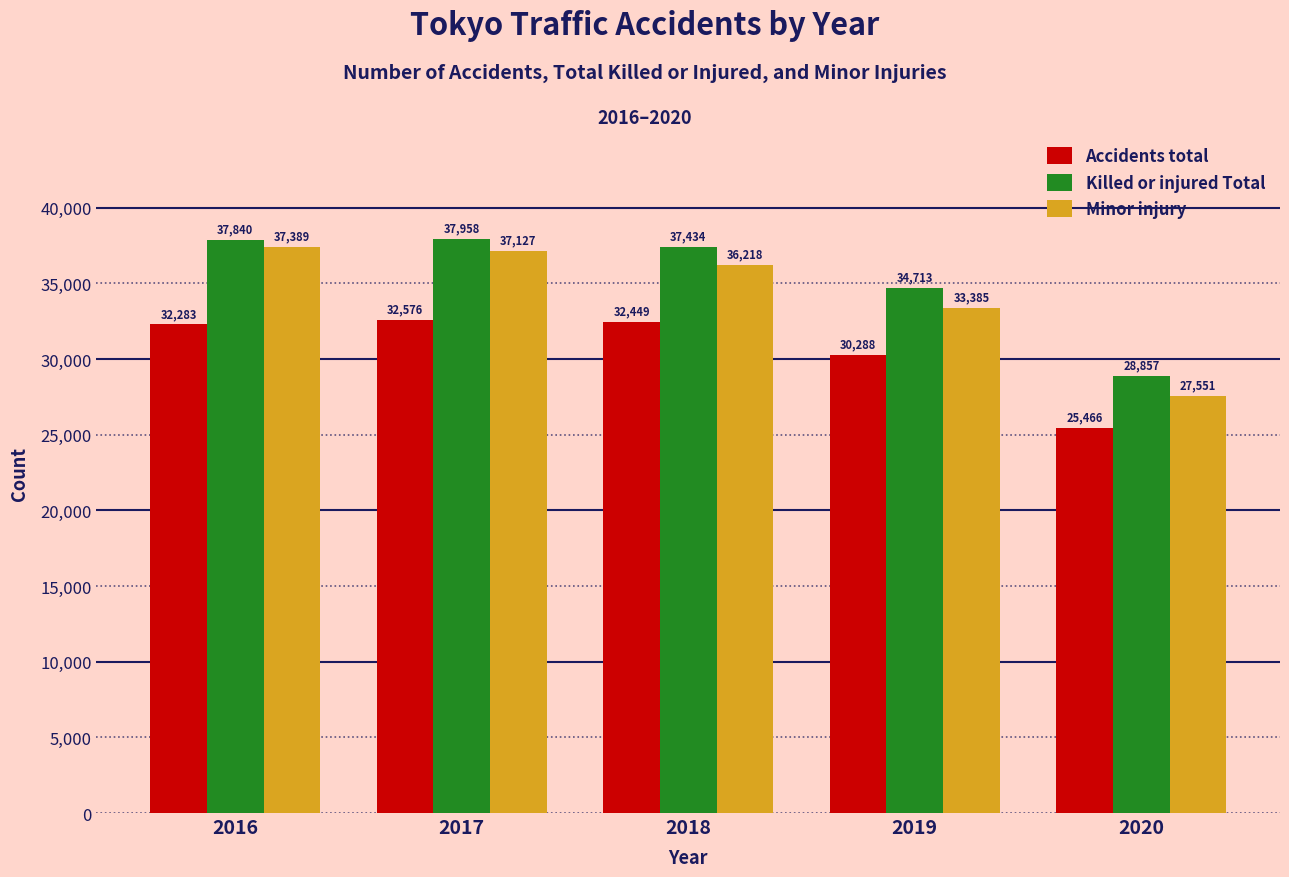

How many data points in Accidents total are less than 32283?

2